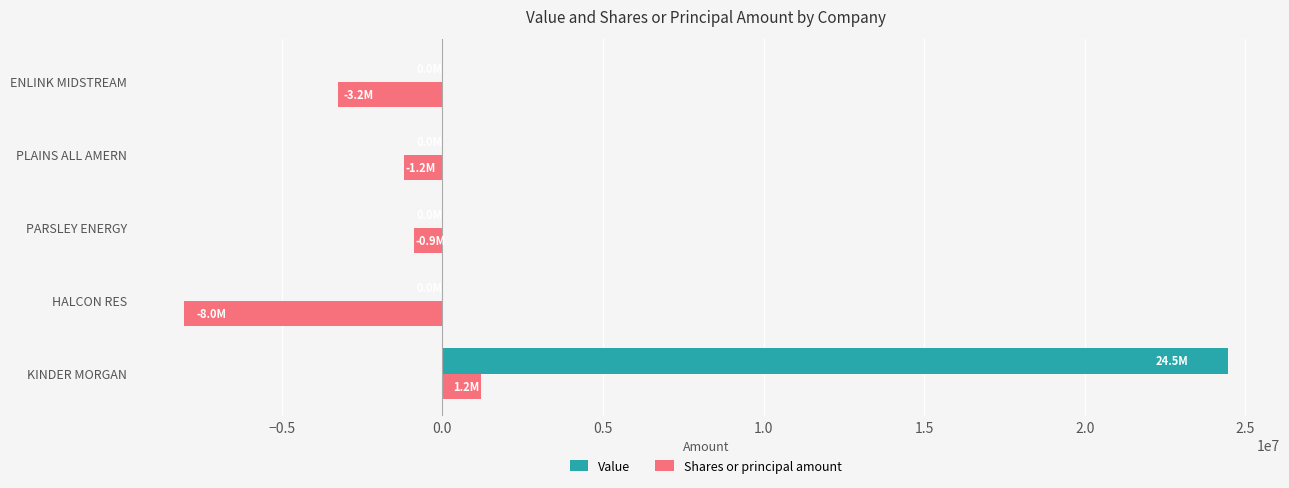

At which label does Value reach its peak?

KINDER MORGAN